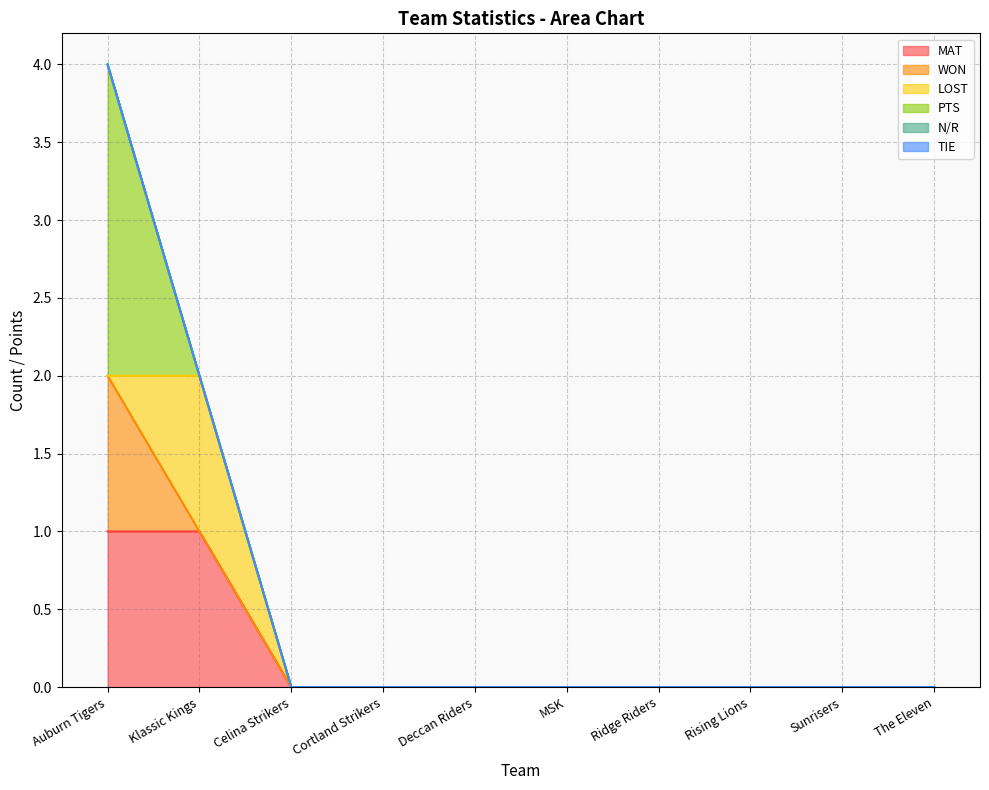

Is the value of N/R at Celina Strikers greater than the value of TIE at Cortland Strikers?

No